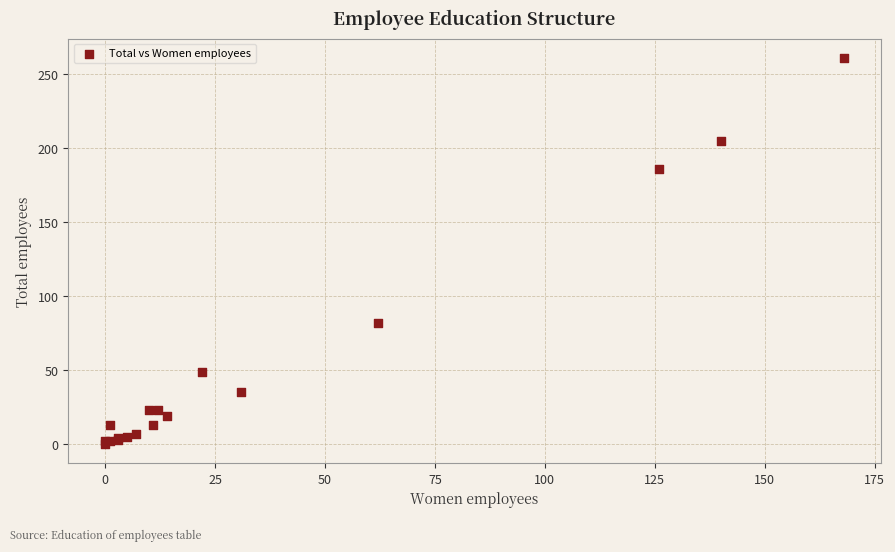

What Y value in the scatter plot is closest to 130?

82